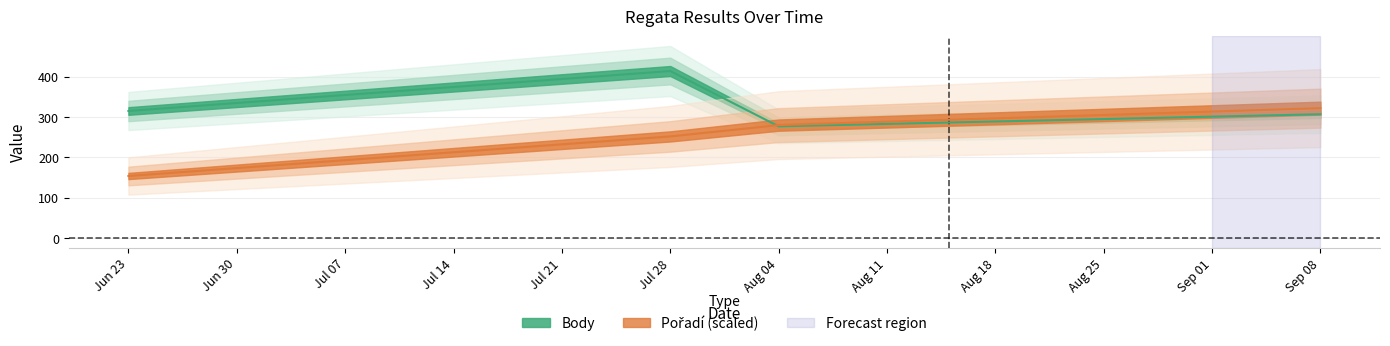

What is the difference between the highest and lowest values at Sep 08?

15